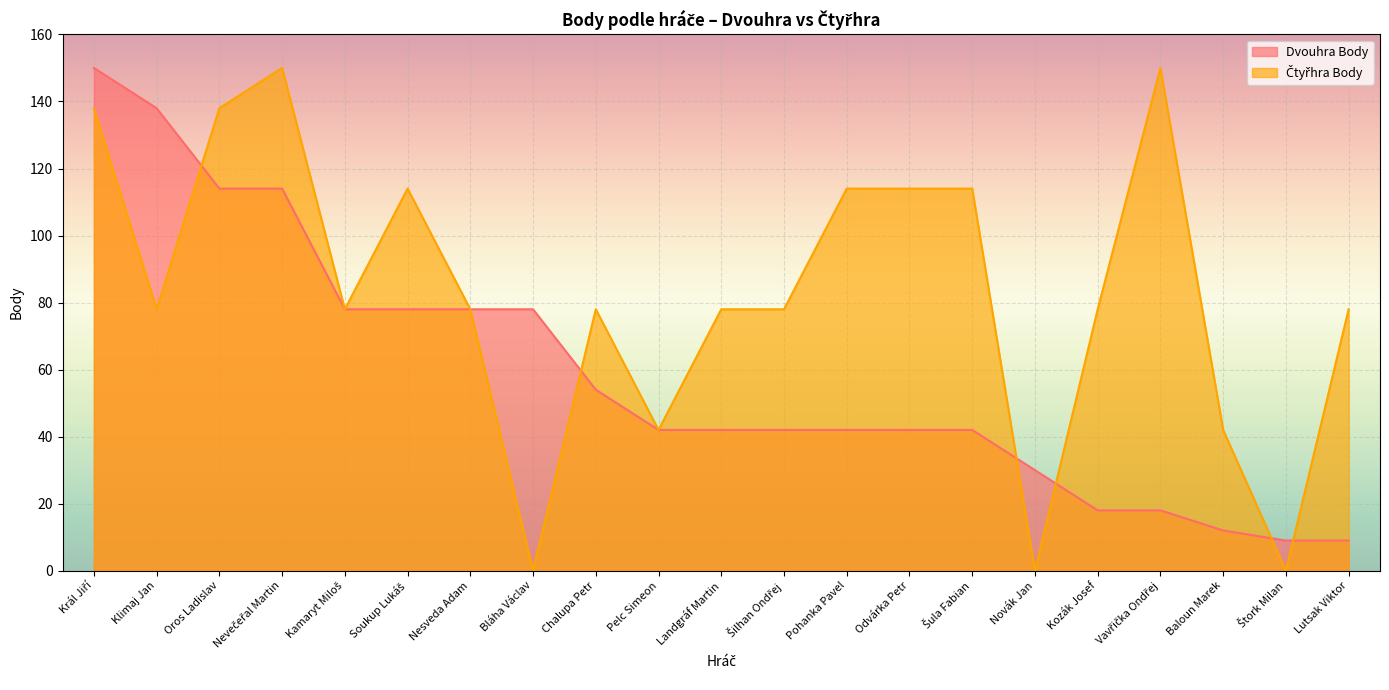

What is the sum of the Dvouhra Body values at Klimaj Jan and Štork Milan?

147